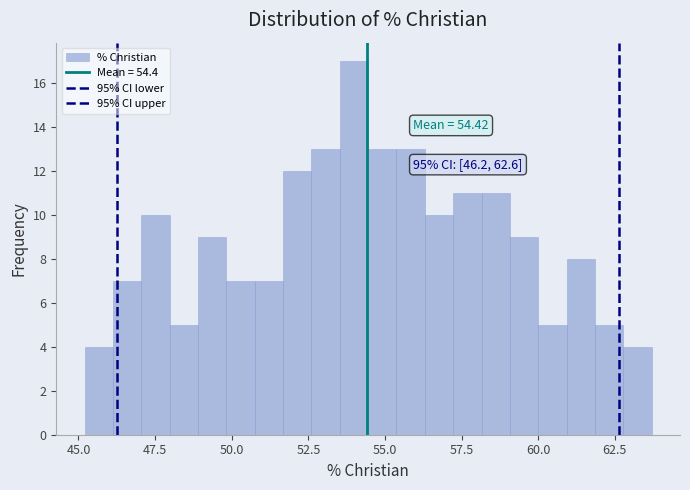

Around what value on the x-axis is the tallest bar? Give the approximate position of its centre, as read against the axis.

54.0